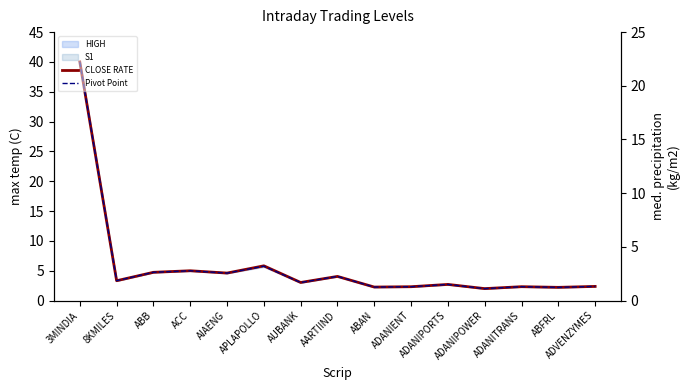

What is the label of the 3rd point from the left?

ABB